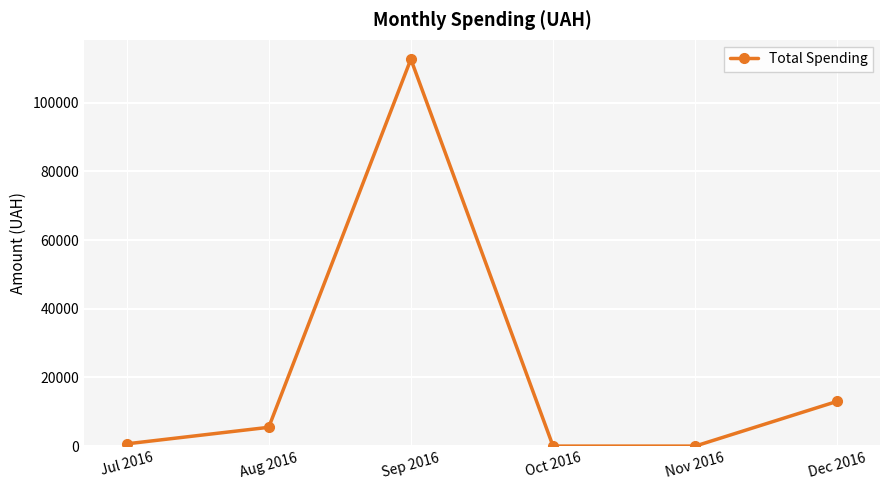

Reading left to right, list all the values displayed in this chart.

648.4	5473.8	112695.4	0.0	0.0	13050.0